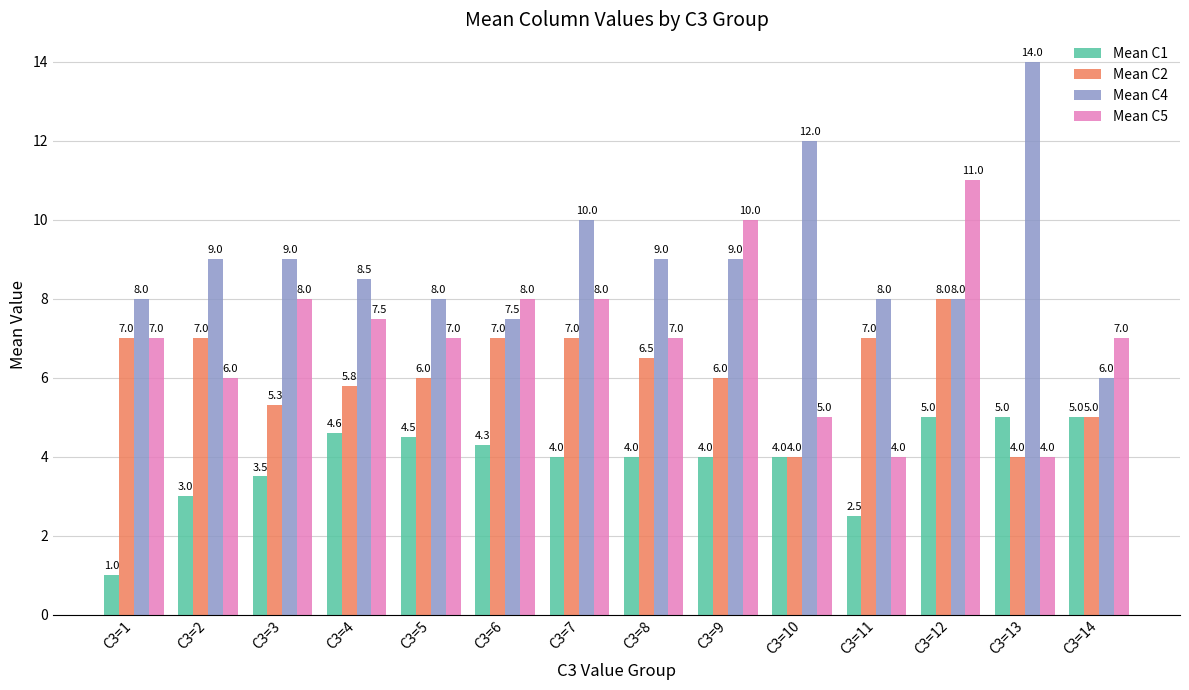

At which label is Mean C1 closest to 3?

C3=2